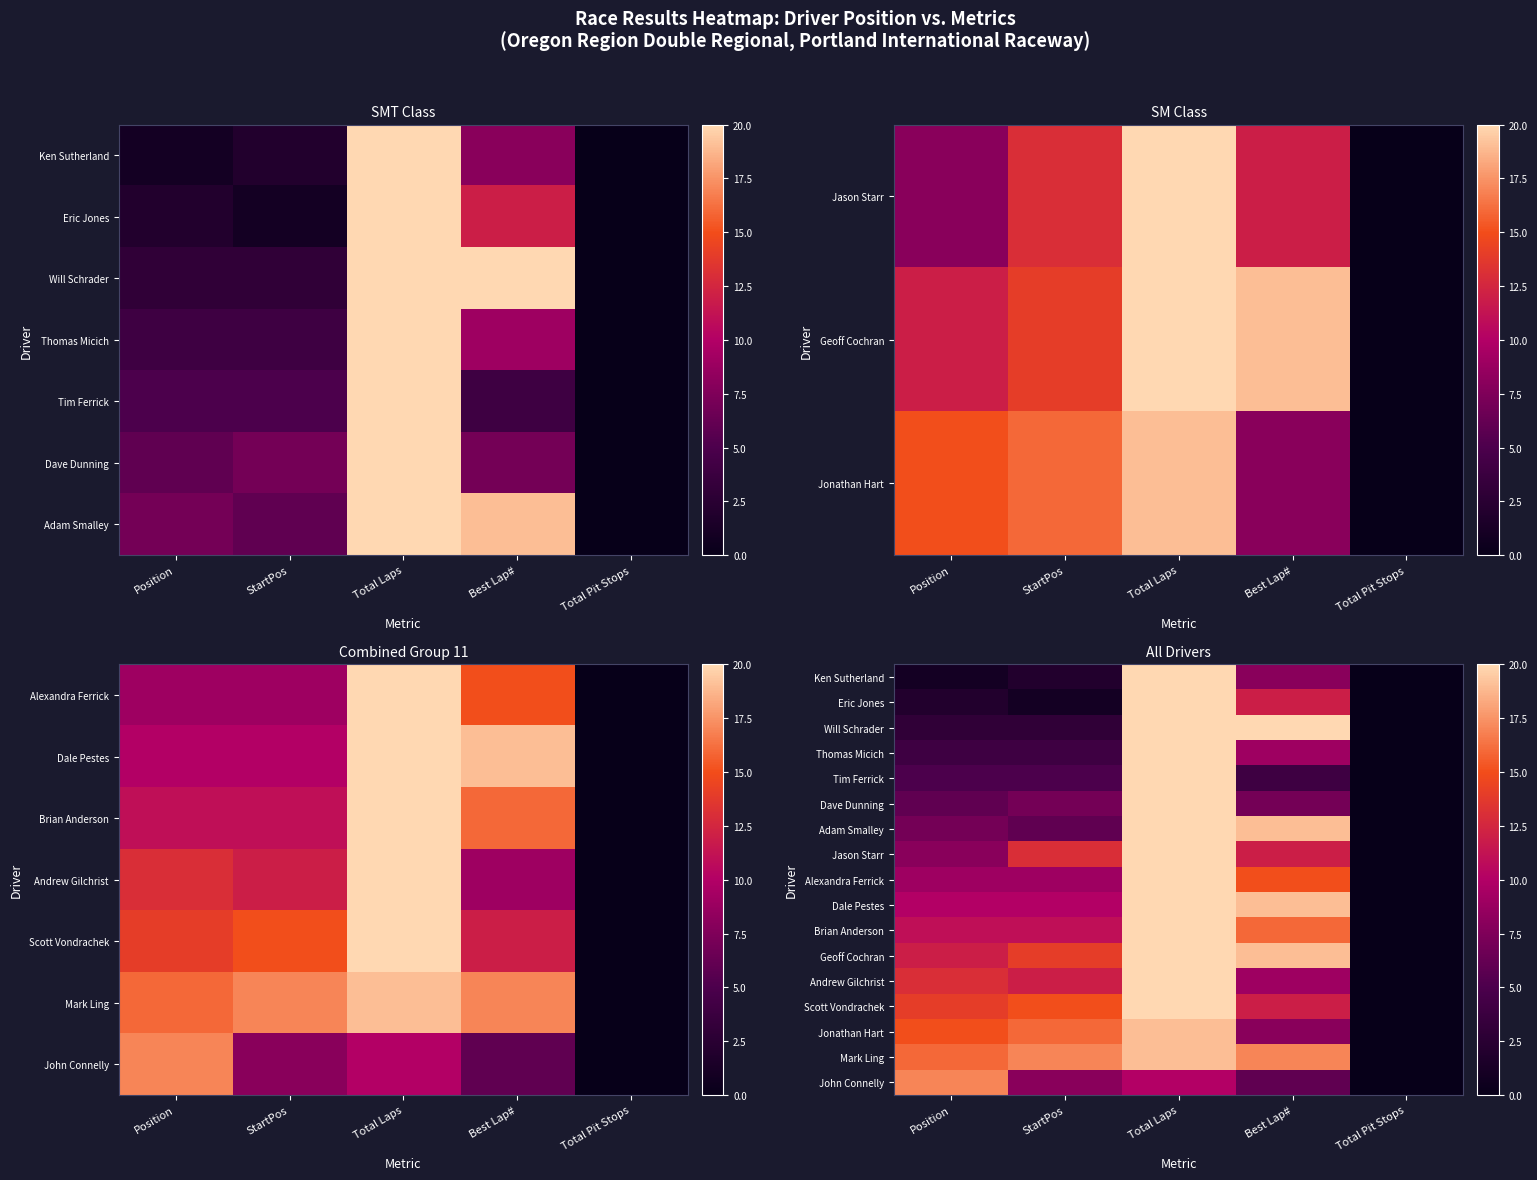

How many positive values does the Adam Smalley series have?

4